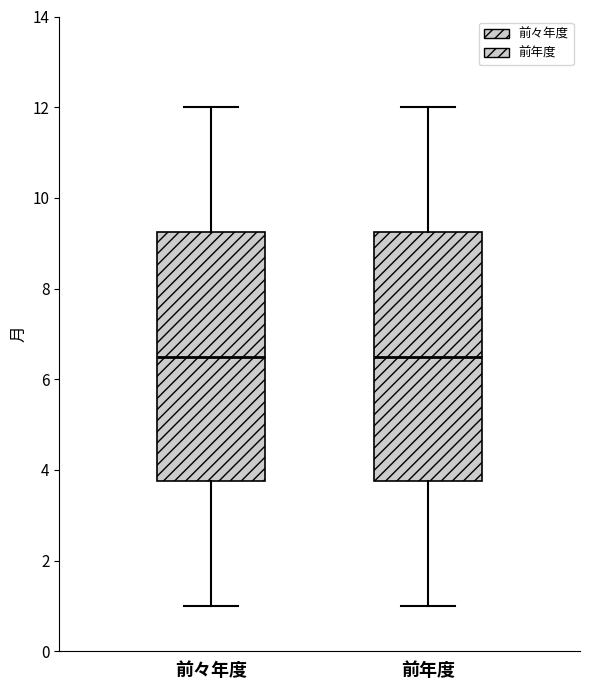

Where does the upper whisker of the box for 前々年度 end on the y-axis? The values are not printed on the chart, so give them approximately, as read against the axis.

12.0